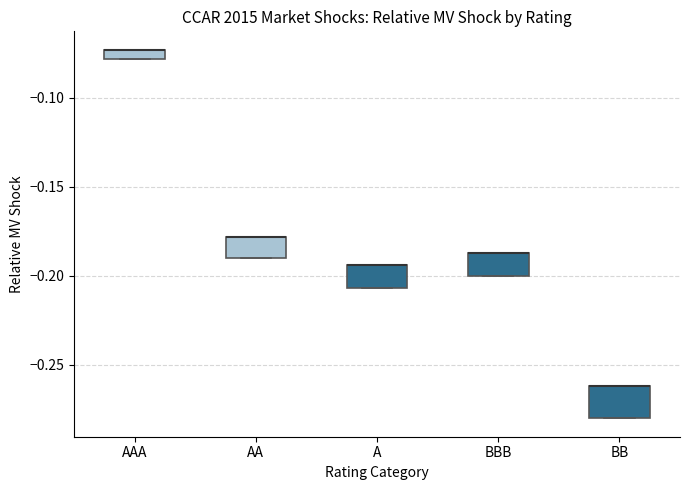

Where is the lower edge of the box for A on the y-axis? The values are not printed on the chart, so give them approximately, as read against the axis.

-0.205